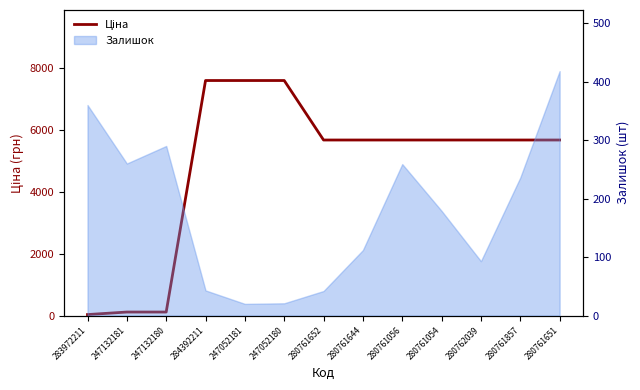

Is it true that the value at 280762039 is 2166.1?

False